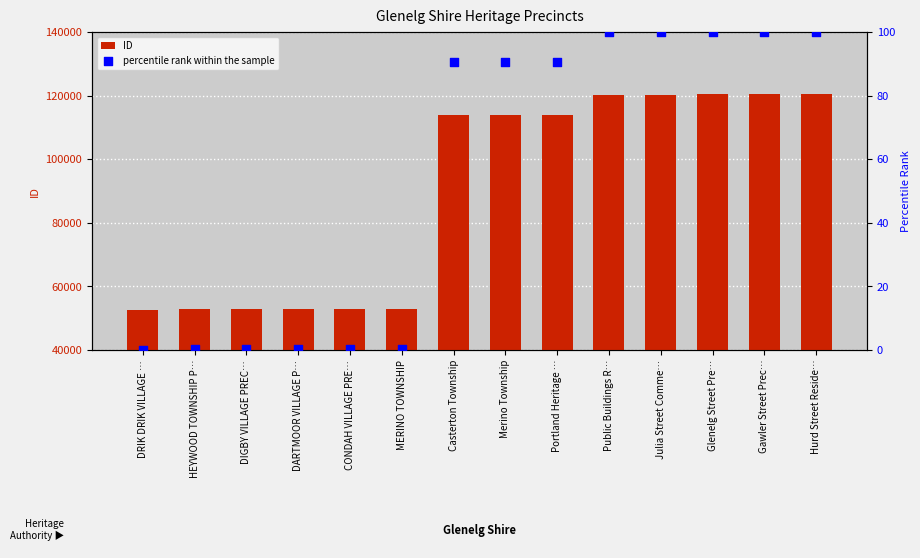

Which series reaches the minimum Y coordinate?

percentile rank within the sample